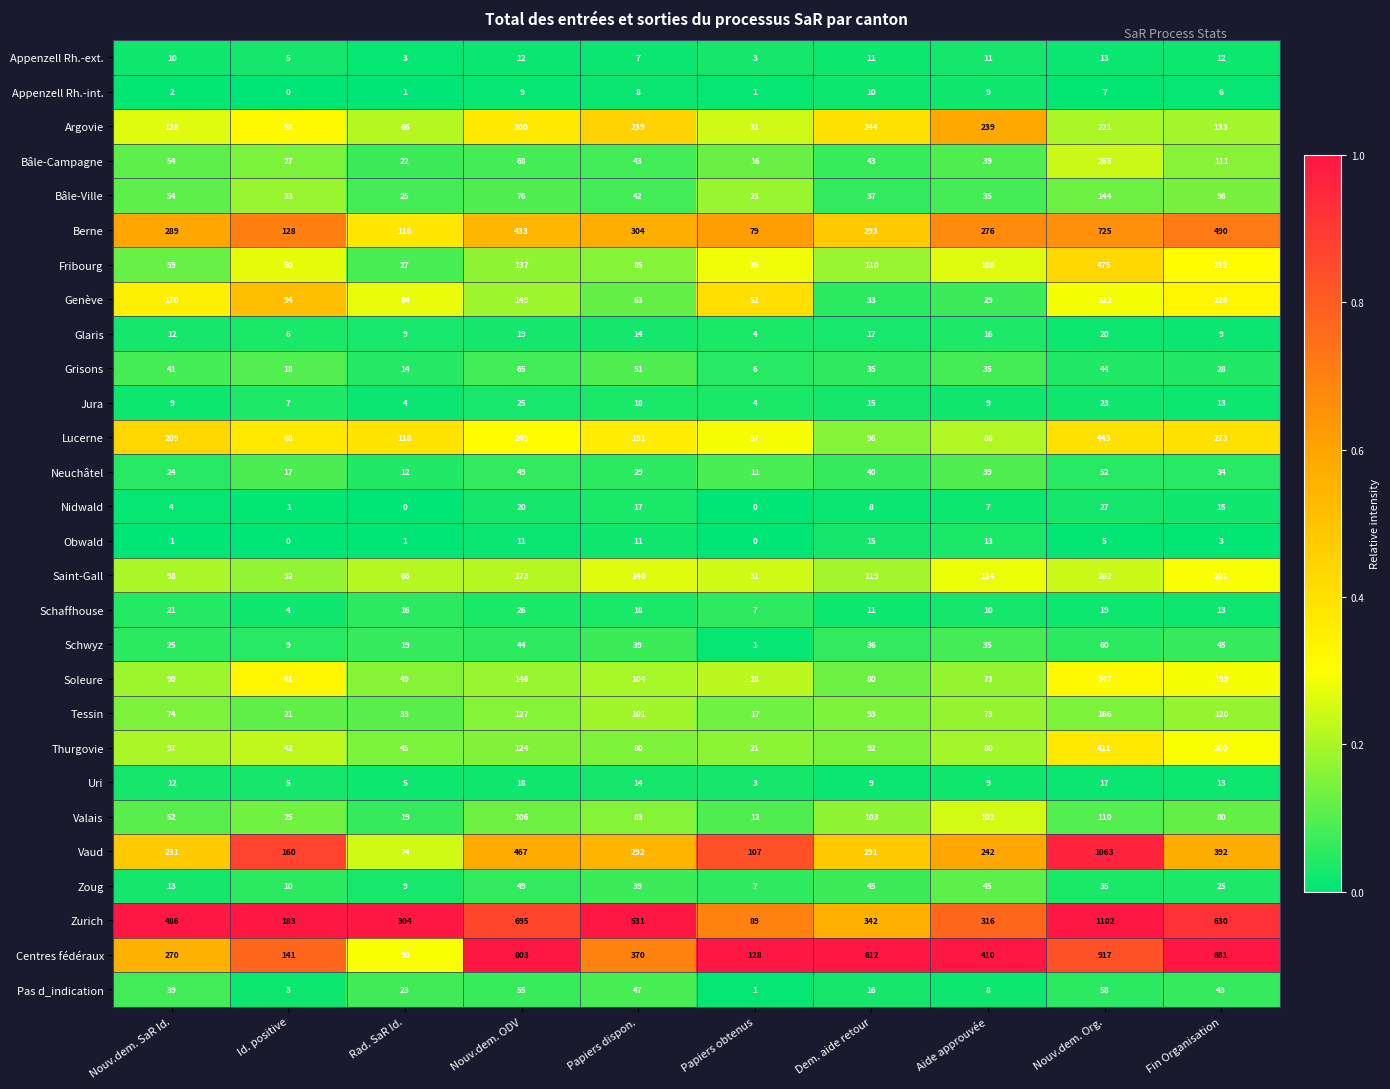

Which category has the highest value in the Appenzell Rh.-ext. series?

Nouv.dem. Org.